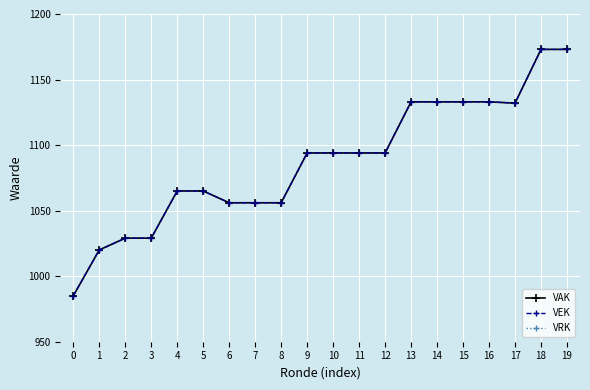

How many lines are shown in the chart?

3